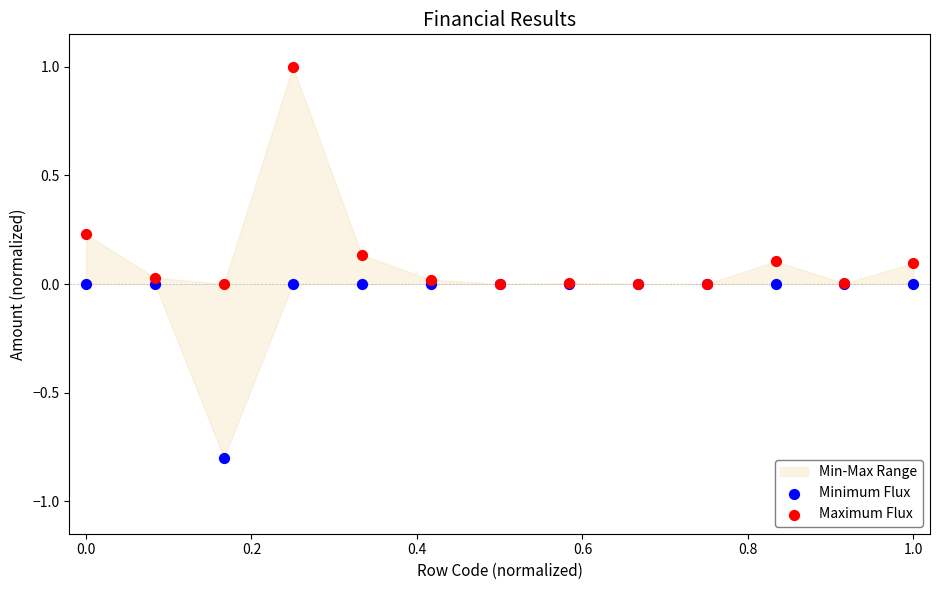

What is the X range (max minus min) for the scatter plot?

1.0